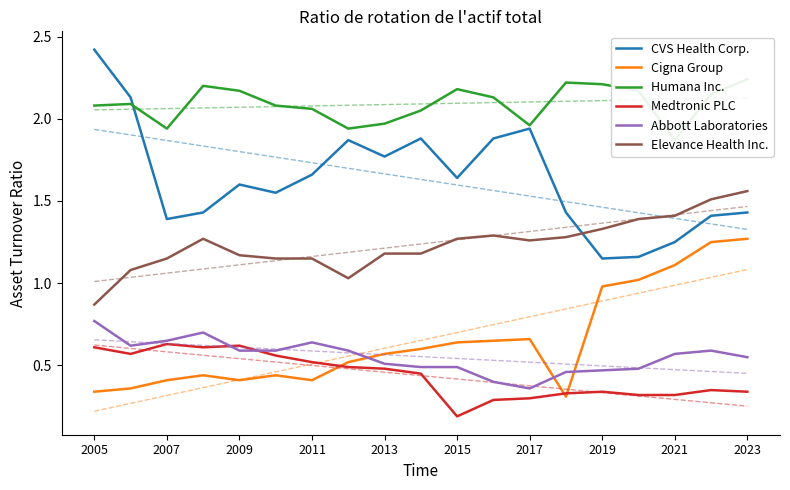

How many lines are shown in the chart?

6